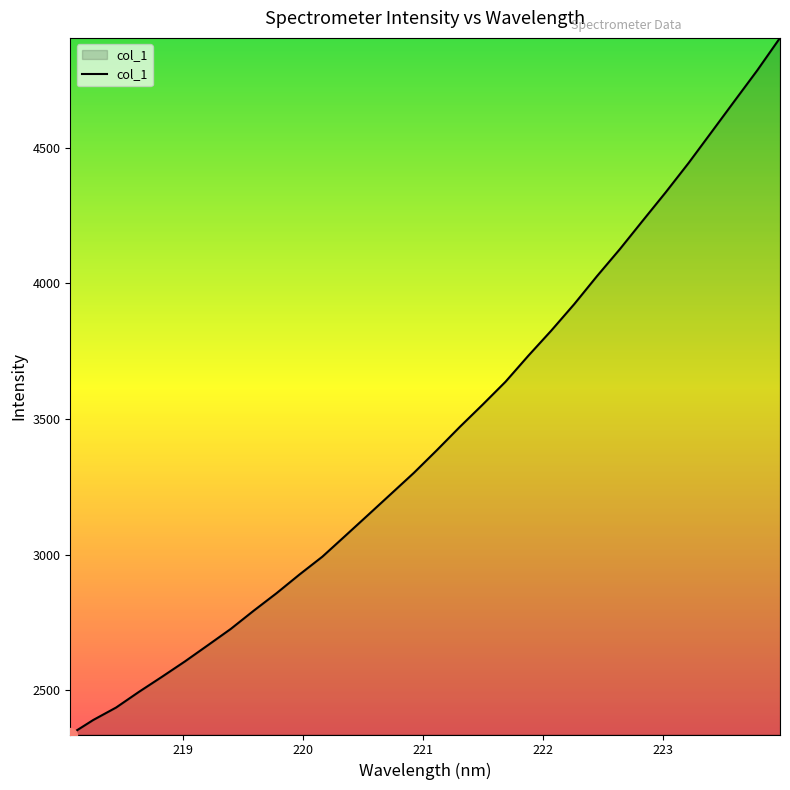

Reading right to left, transcribe all the data shown in this chart.

4904.5	4784.3	4670.9	4556.9	4443.2	4335.3	4231.1	4126.3	4026.7	3923.1	3825.9	3733.5	3637.3	3552.9	3470.7	3385.1	3301.9	3224.2	3146.7	3069.5	2992.7	2926.9	2858.1	2793.4	2726.4	2666.3	2606.7	2550.1	2494.8	2436.9	2390.9	2337.5